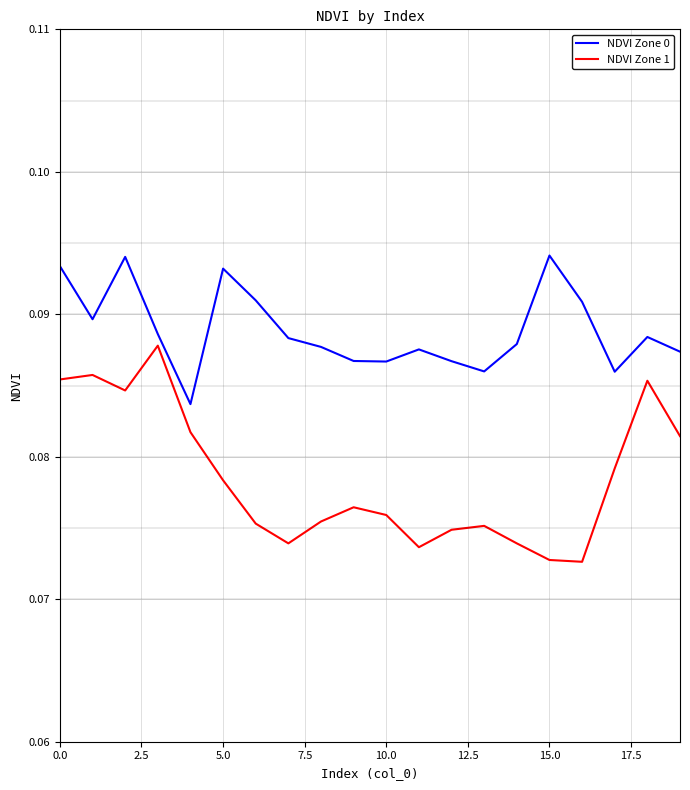

List the series in order of their overall mean, highest first.

NDVI Zone 0, NDVI Zone 1